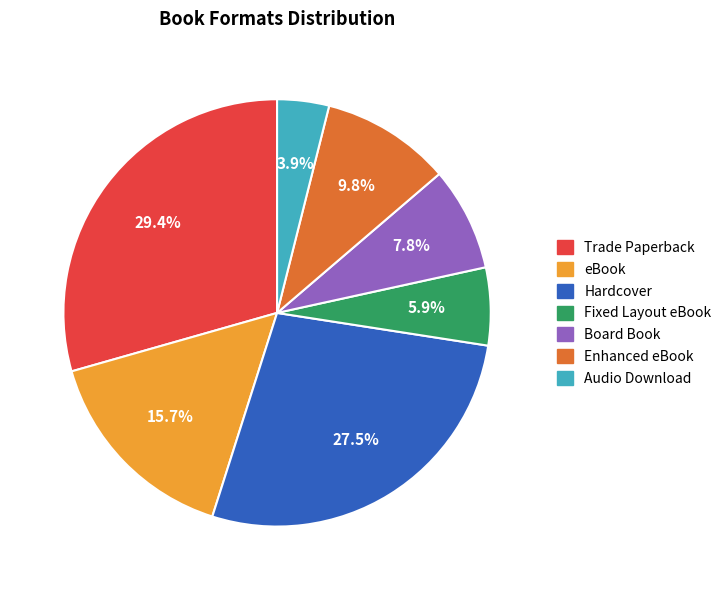

What is the largest slice in the pie chart?

Trade Paperback